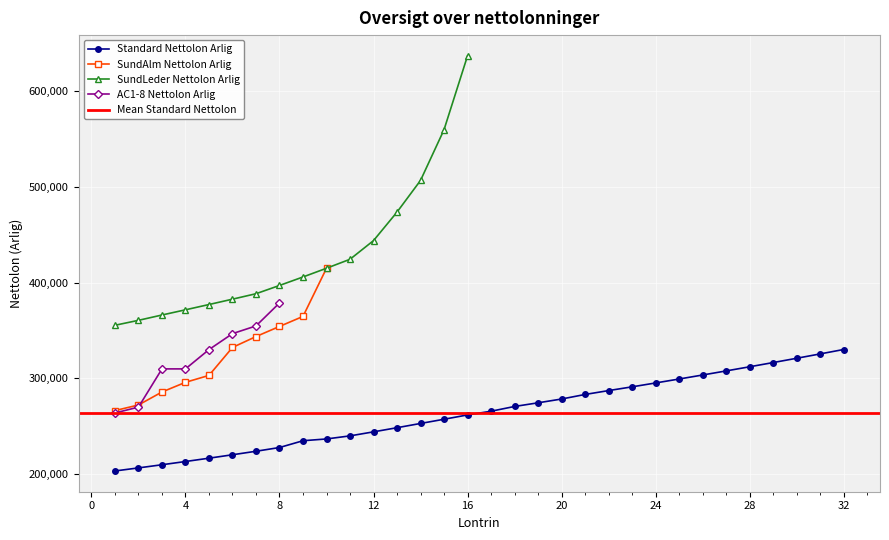

What is the approximate value of AC1-8 Nettolon Arlig at 1?

263857.4